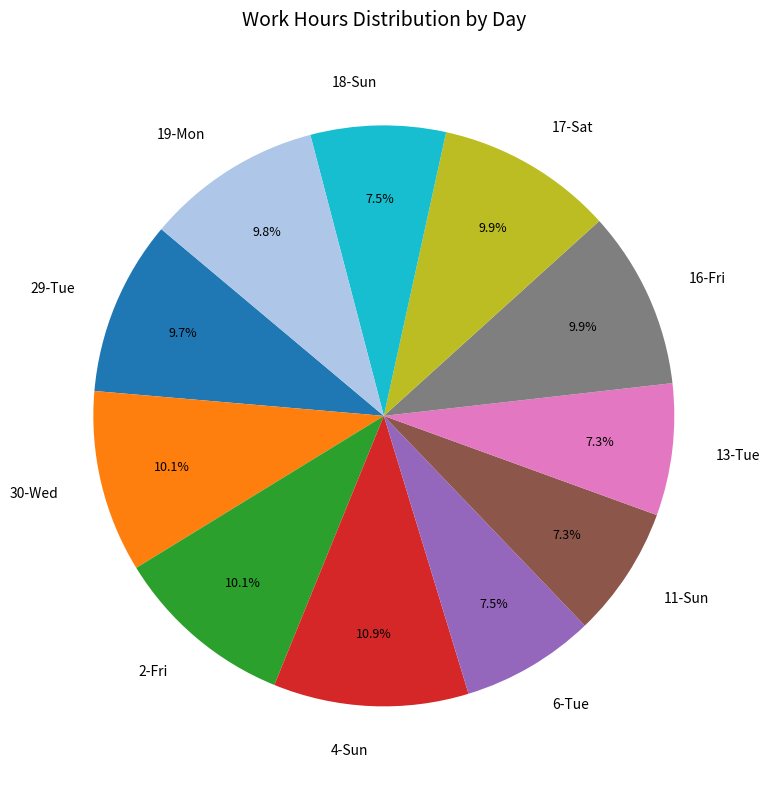

Approximately how many times larger is the value at 11-Sun compared to 4-Sun?

0.7